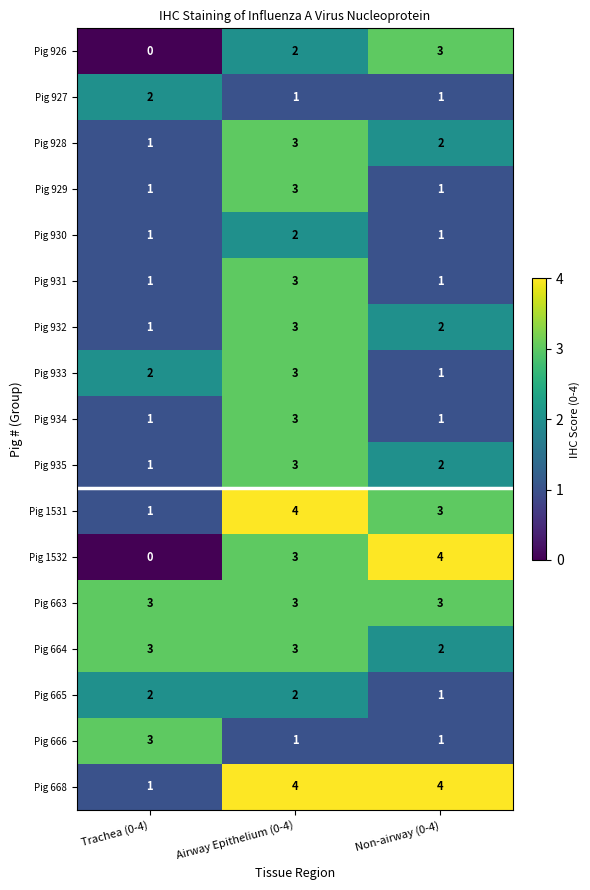

The Pig 928 series shows 3 at Non-airway (0-4). True or false?

False